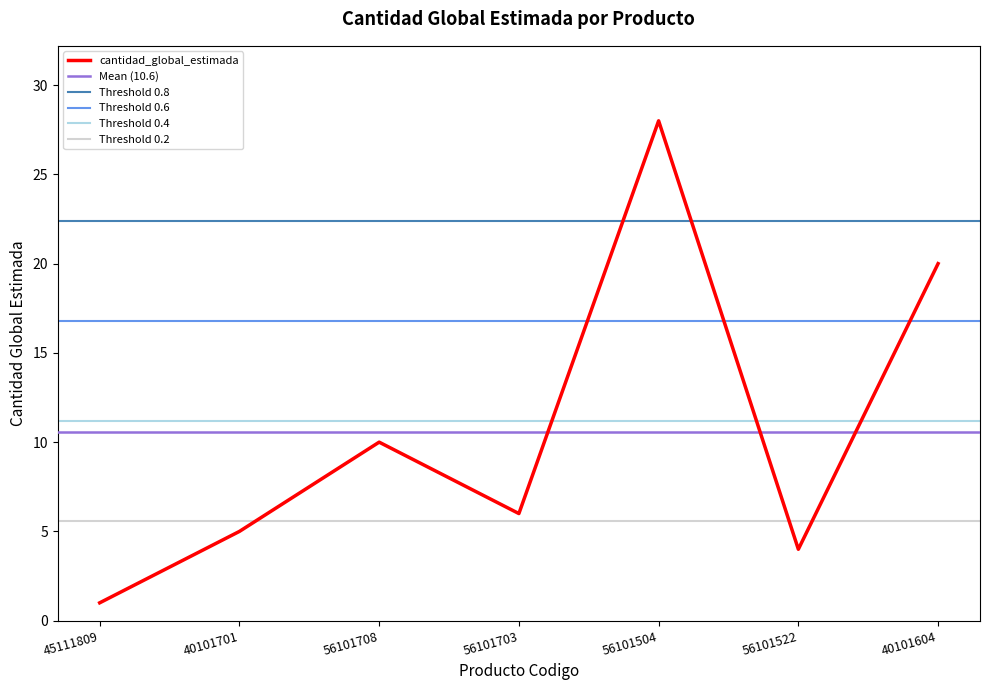

What is the difference between the second highest and minimum values?

19